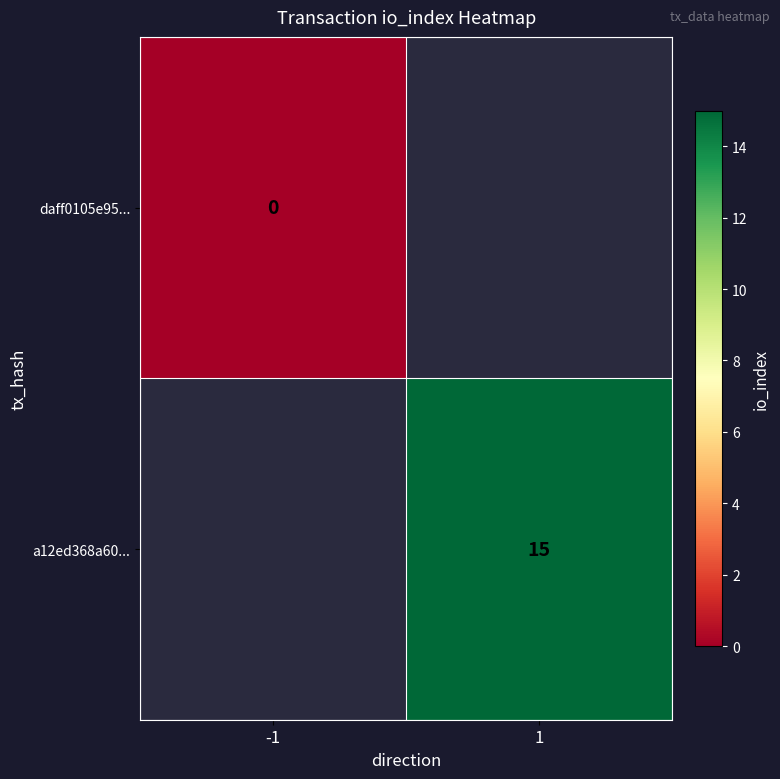

True or false: a12ed368a60... has a value of 26.7 at 1.

False